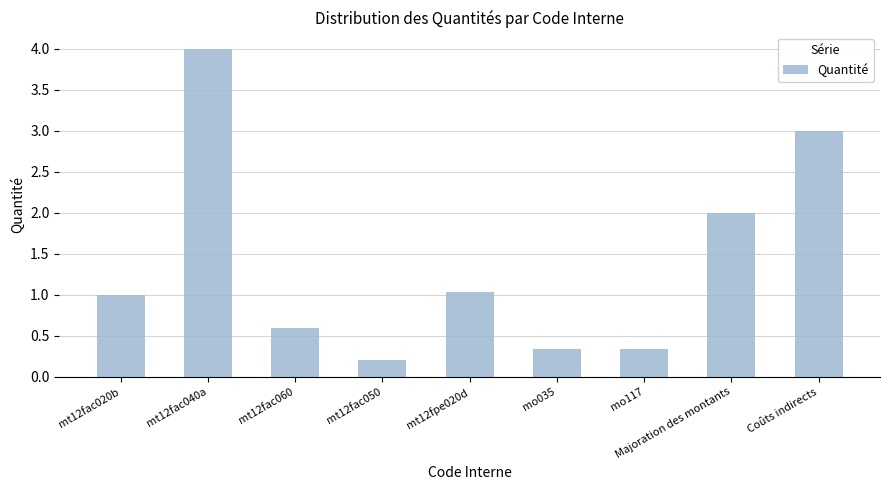

What is the label of the 1st bar from the right?

Coûts indirects